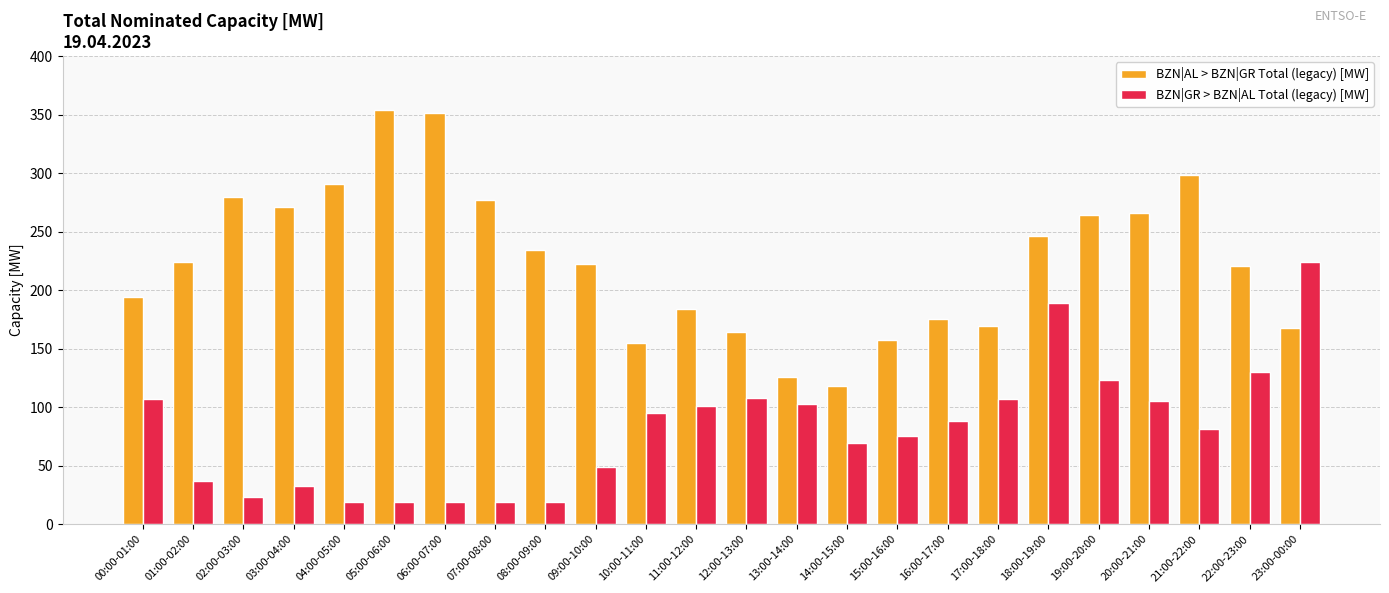

Is the value of BZN|GR > BZN|AL Total (legacy) [MW] at 08:00-09:00 greater than the value of BZN|AL > BZN|GR Total (legacy) [MW] at 20:00-21:00?

No